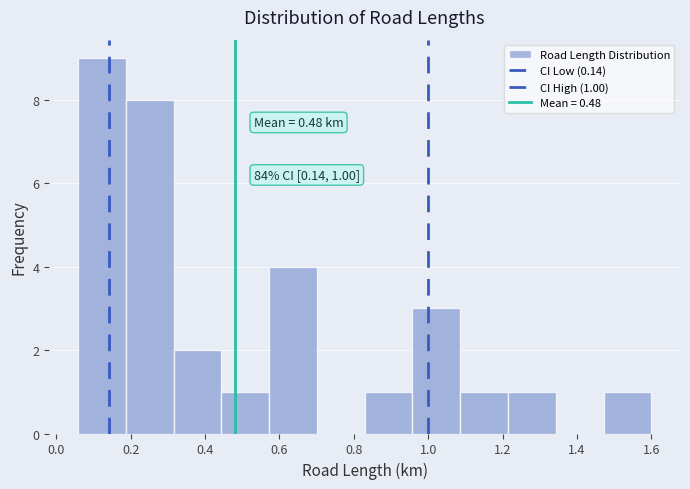

Over which range of the x-axis is the bar tallest?

0.06 to 0.18